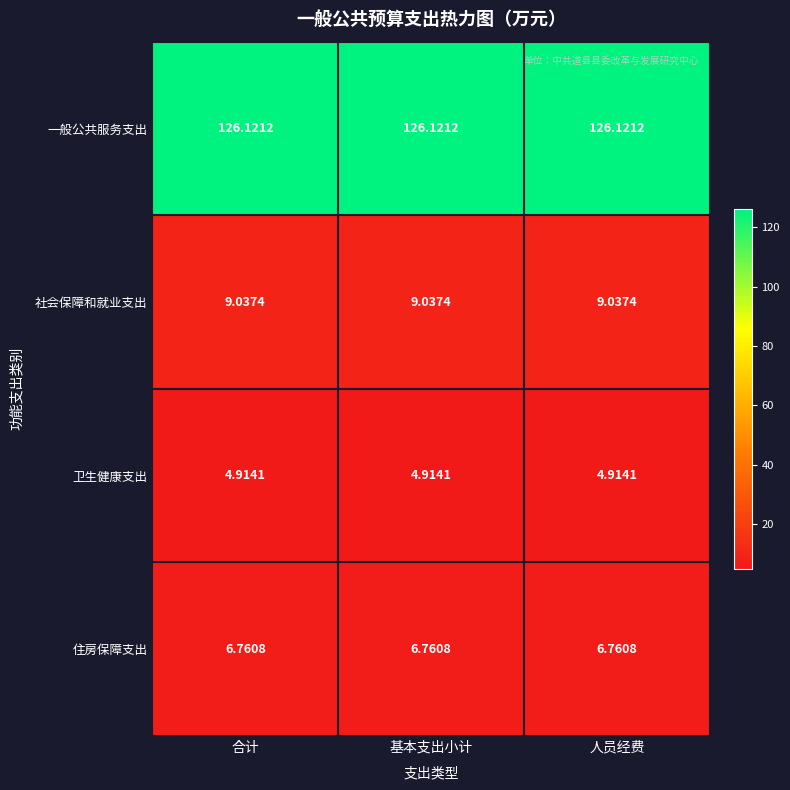

What is the total value across all series at 合计?

146.8